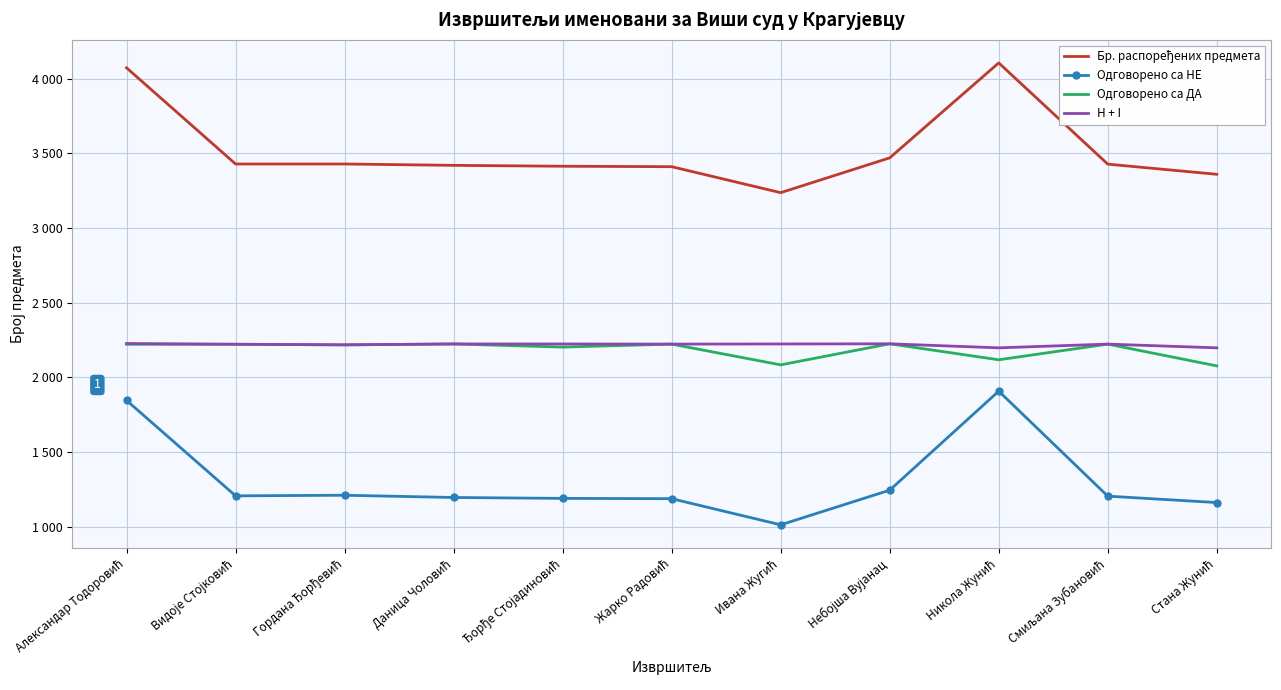

Reading right to left, extract all data points from this chart.

Бр. распоређених предмета: 3360	3428	4106	3470	3237	3411	3414	3420	3429	3429	4073
Одговорено са НЕ: 1162	1205	1908	1245	1013	1188	1190	1196	1211	1207	1846
Одговорено са ДА: 2077	2223	2118	2225	2084	2223	2203	2224	2218	2222	2222
H + I: 2198	2223	2198	2225	2224	2223	2224	2224	2218	2222	2227